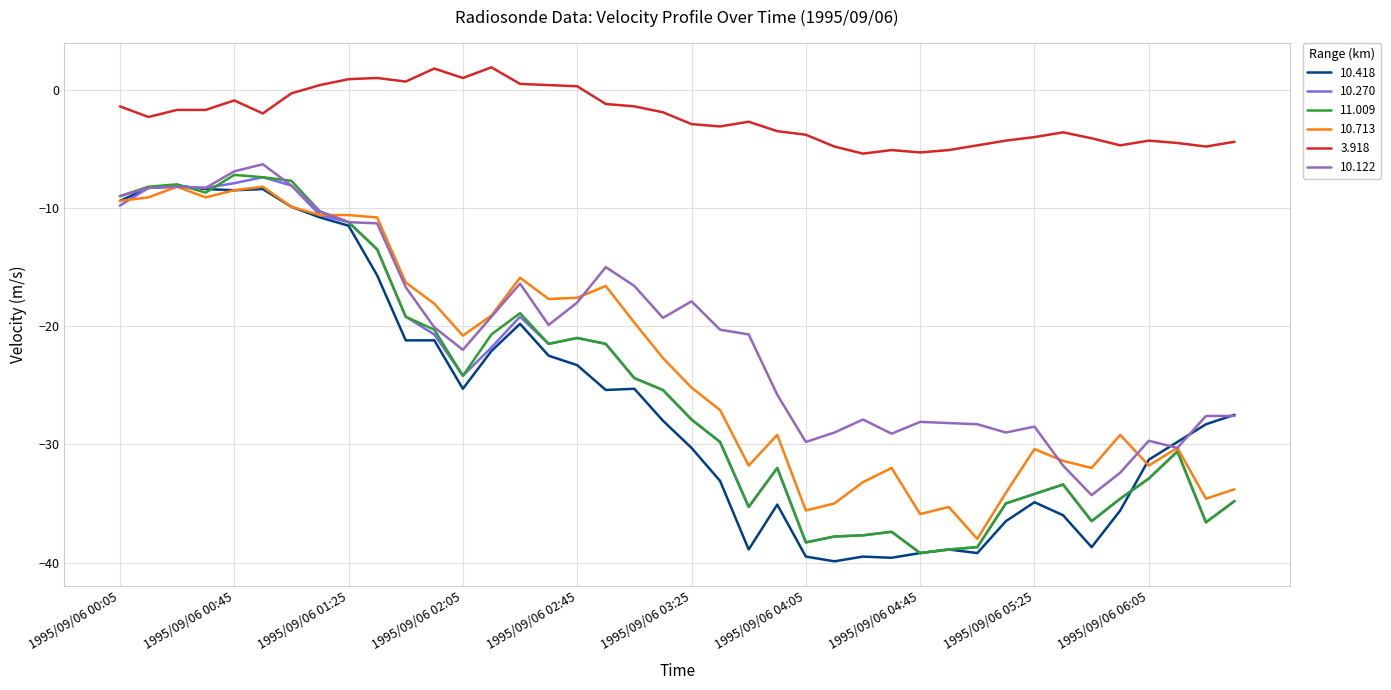

What is the difference between the maximum and minimum values in the 11.009 series?

32.0